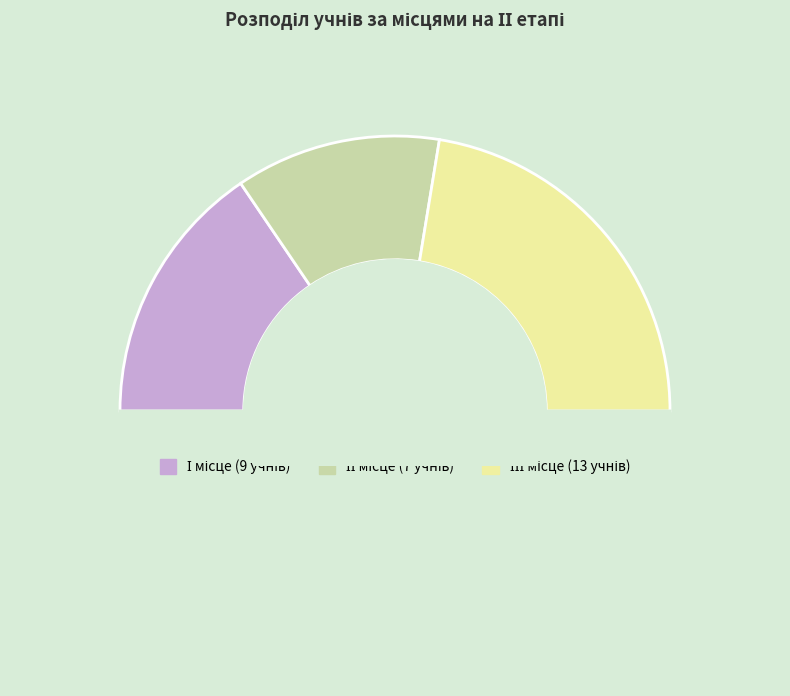

How many segments does this pie chart have?

4